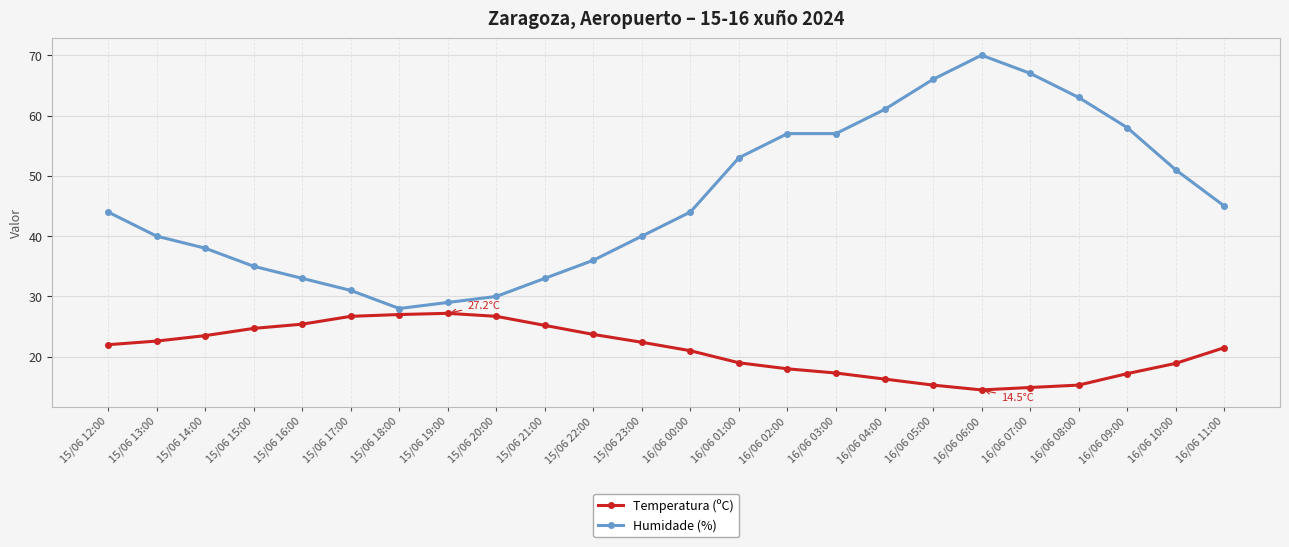

Rank the series by their average value, from highest to lowest.

Humidade (%), Temperatura (ºC)